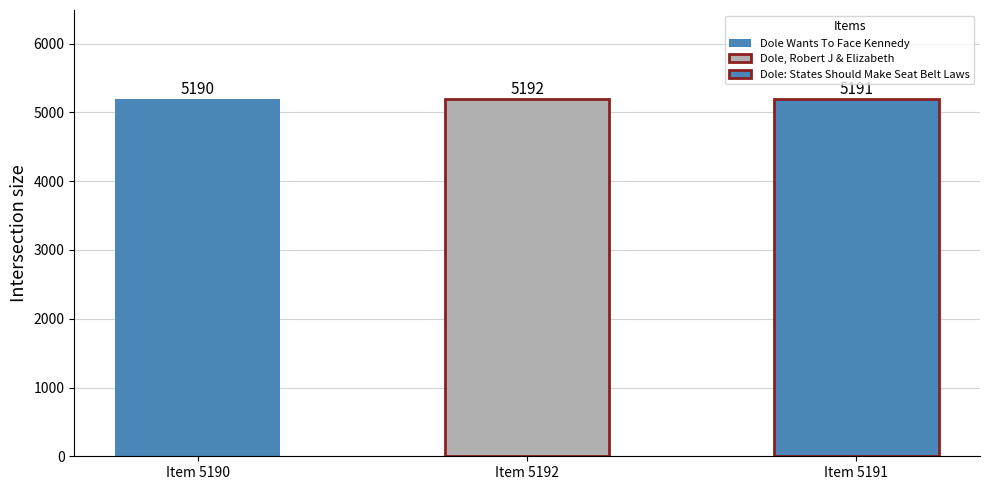

What position from the right is Dole: States Should Make Seat Belt Laws?

1